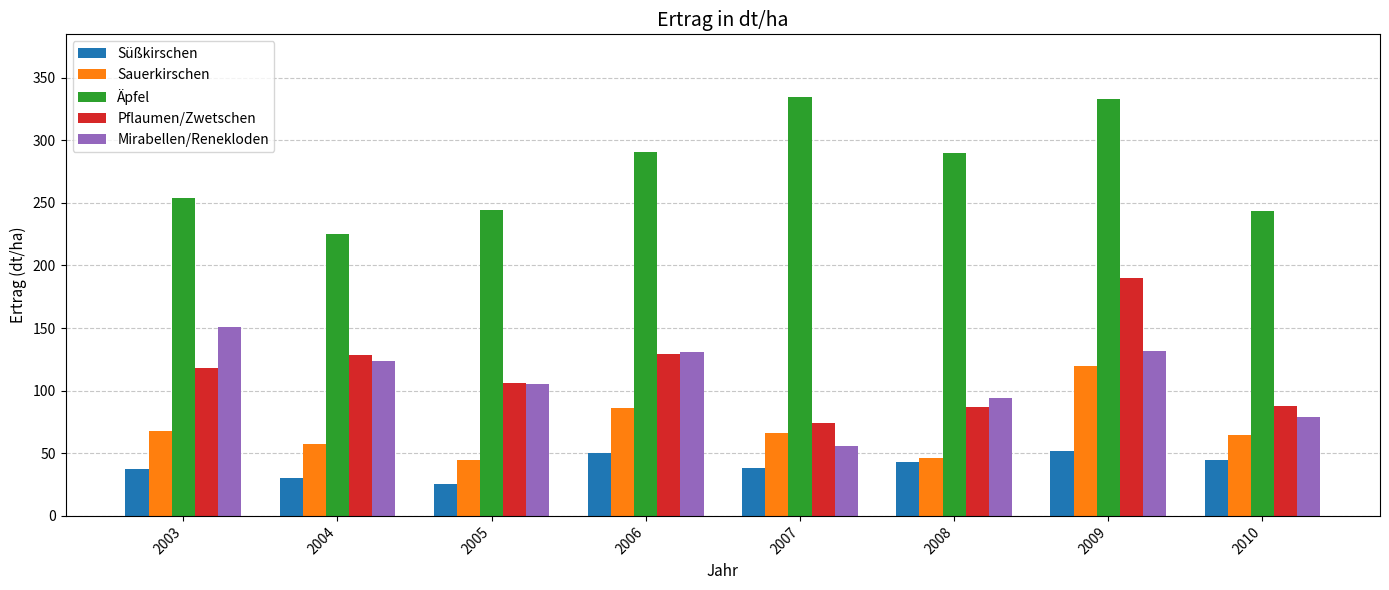

How many values in the Süßkirschen series exceed 43?

4